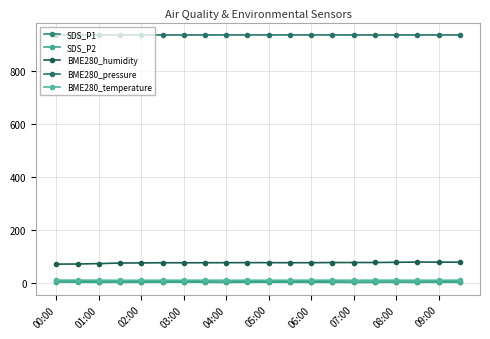

Does the chart have visible grid lines?

Yes